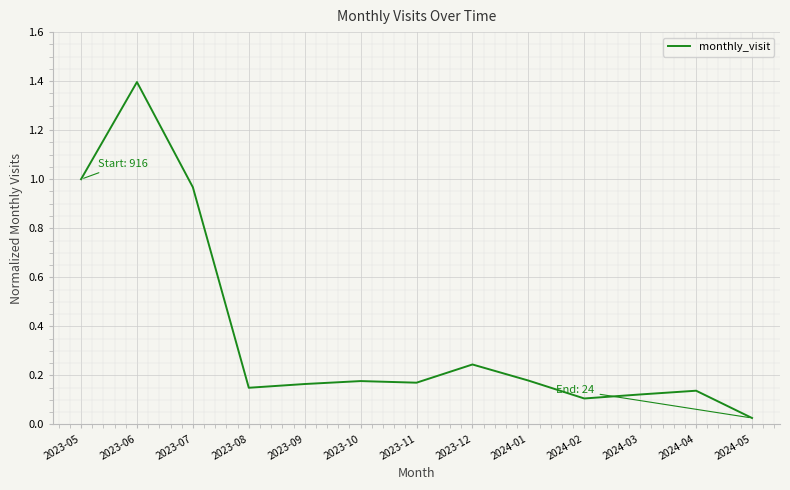

At which label is the value closest to 0?

2024-05